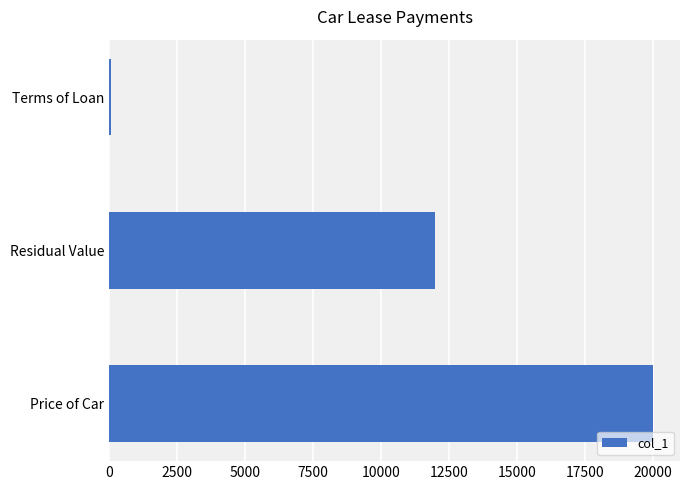

Is it true that the value at Residual Value is 3713?

False